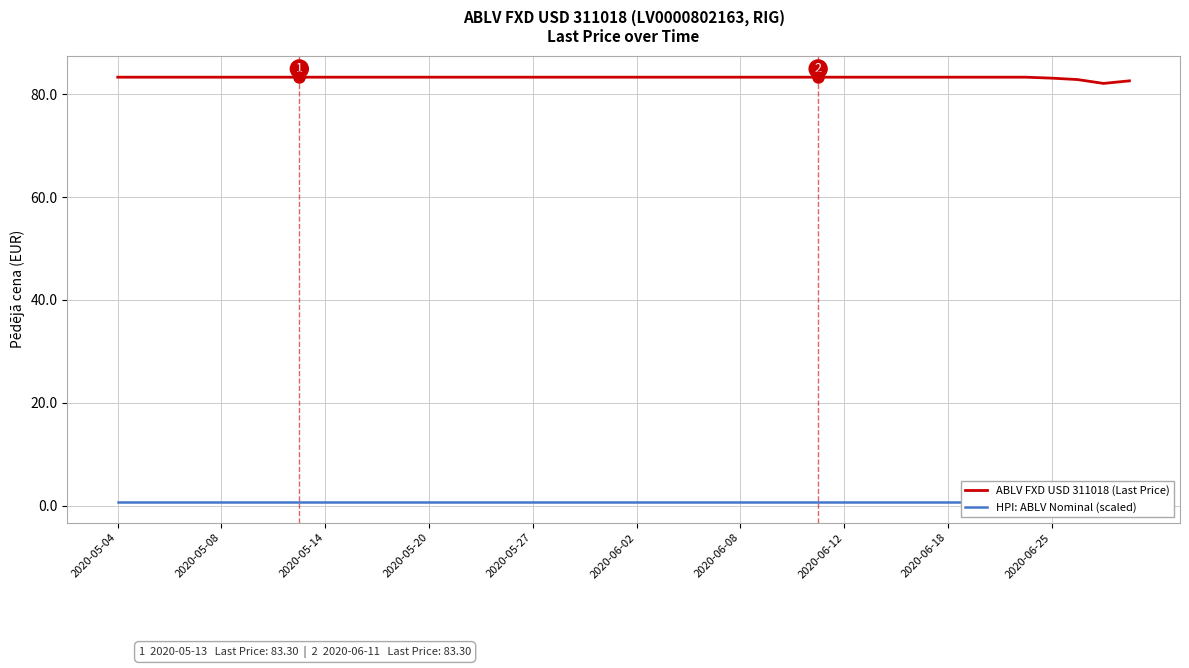

What is the maximum value for ABLV FXD USD 311018 (Last Price)?

83.3